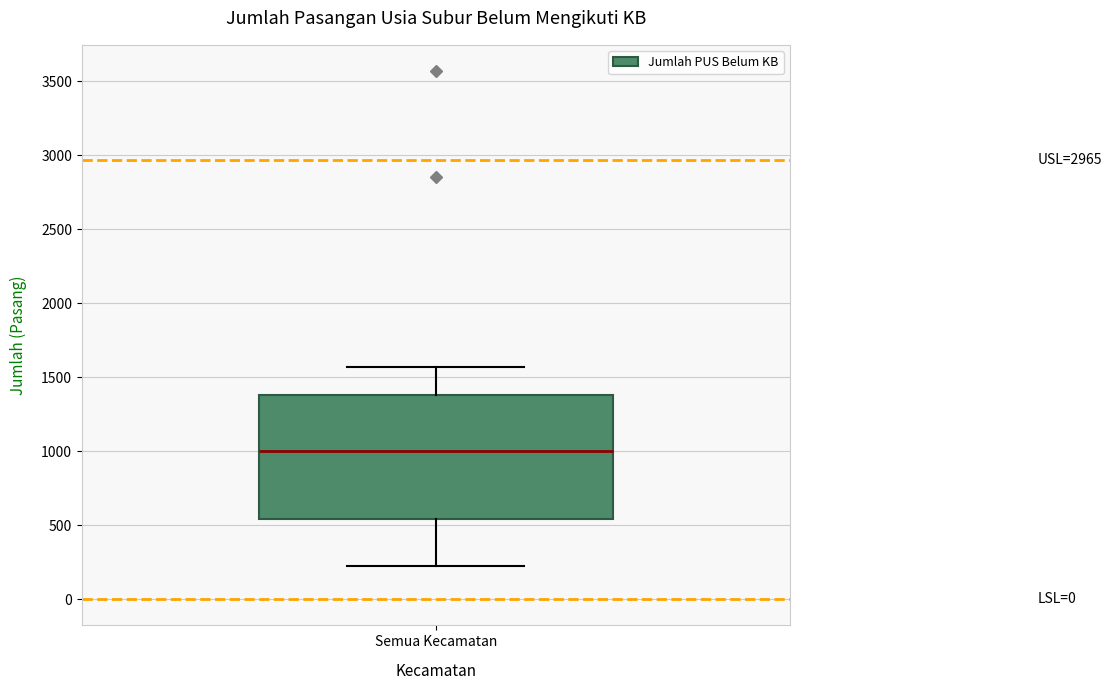

Transcribe this box plot: give where the median line is, the range the box spans, and where the two whiskers end, as read against the y-axis. The values are not printed on the chart, so give them approximately, as read against the axis.

median 1000, box 550 to 1400, whiskers 200 to 1550